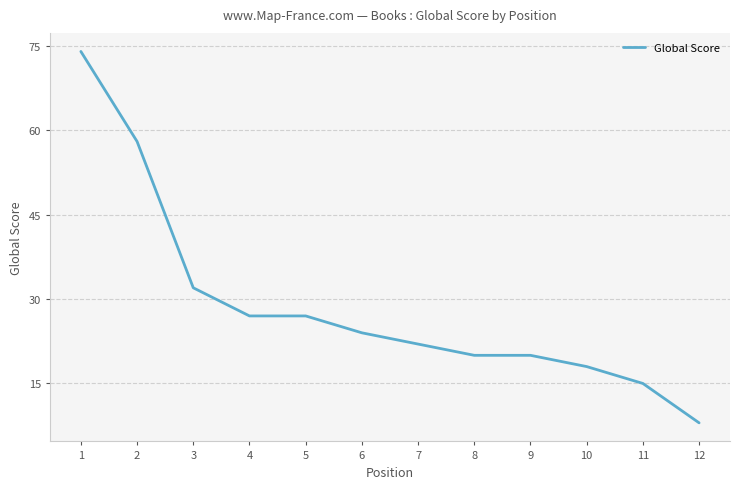

Reading left to right, what are all the values shown in this chart?

1=74	2=58	3=32	4=27	5=27	6=24	7=22	8=20	9=20	10=18	11=15	12=8